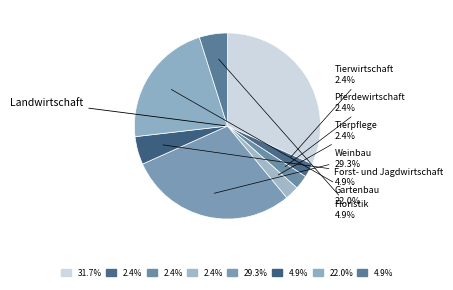

Is there any slice that represents more than half of the pie?

No